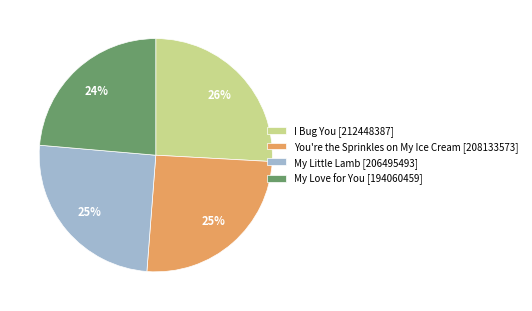

How many slices are in this pie chart?

4